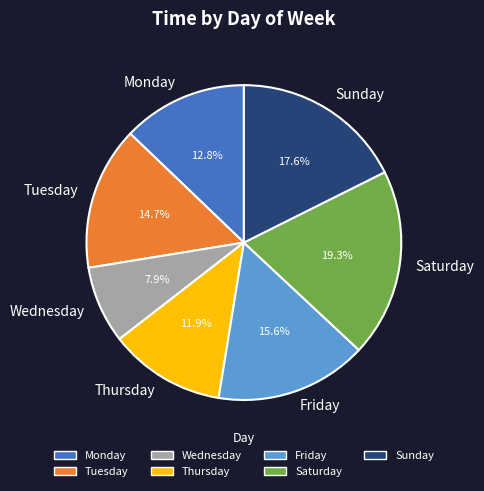

The Tuesday slice represents 15% of the pie. True or false?

True